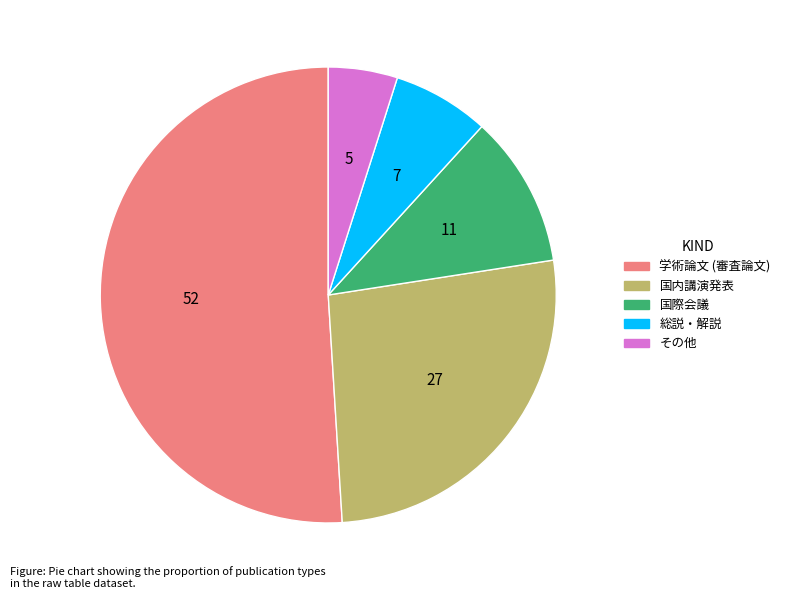

The 国際会議 slice represents 11% of the pie. True or false?

True